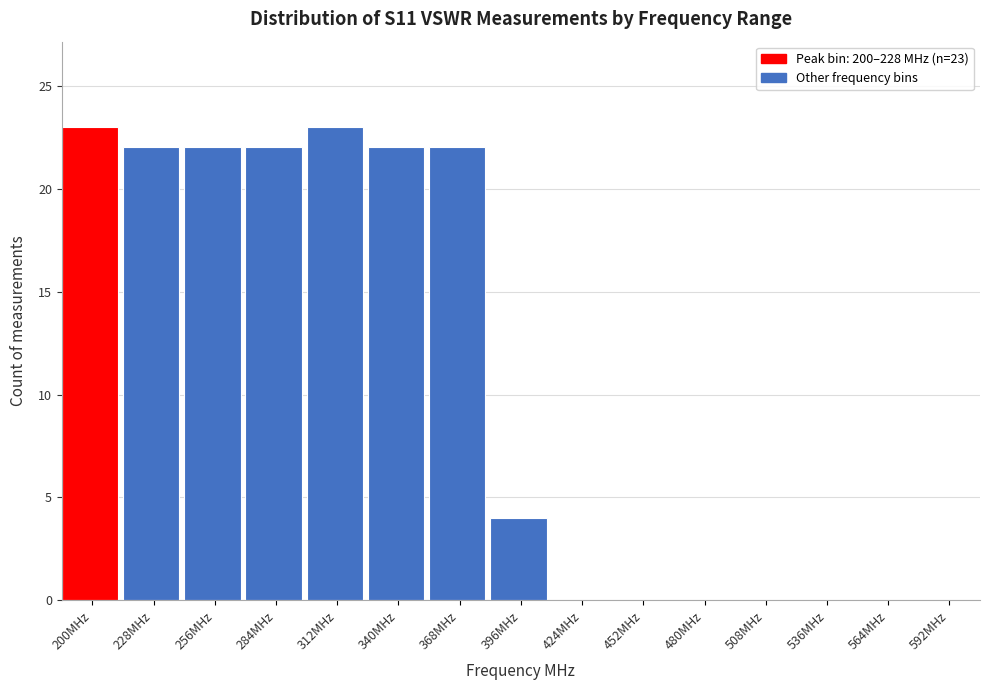

Reading left to right, transcribe all the data shown in this chart.

200MHz=23	228MHz=22	256MHz=22	284MHz=22	312MHz=23	340MHz=22	368MHz=22	396MHz=4	424MHz=0	452MHz=0	480MHz=0	508MHz=0	536MHz=0	564MHz=0	592MHz=0